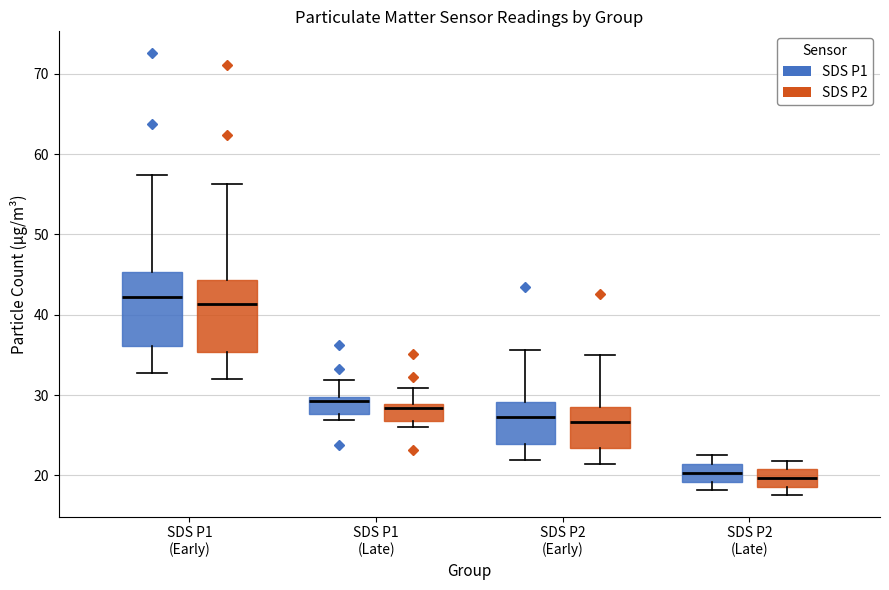

Where does the median line of the box for SDS P2 (Late) (SDS P2) sit on the y-axis? The values are not printed on the chart, so give them approximately, as read against the axis.

20